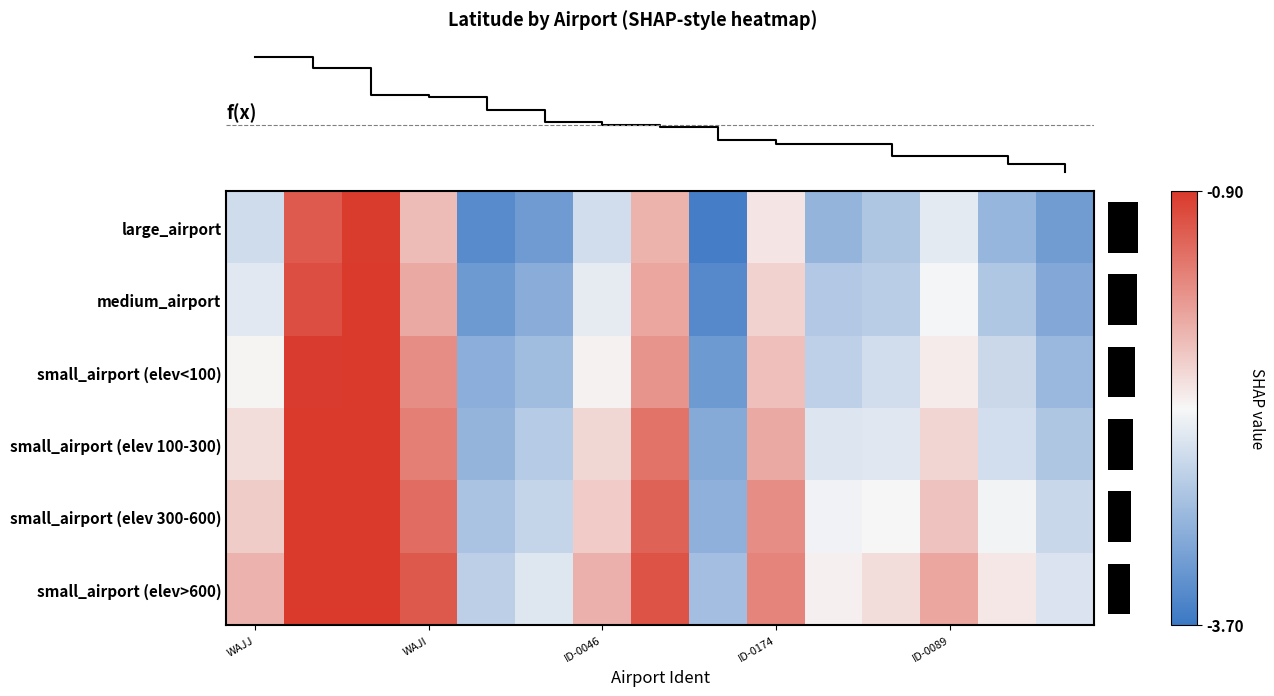

What value does the small_airport (elev 100-300) series have at WAJJ?

-2.1